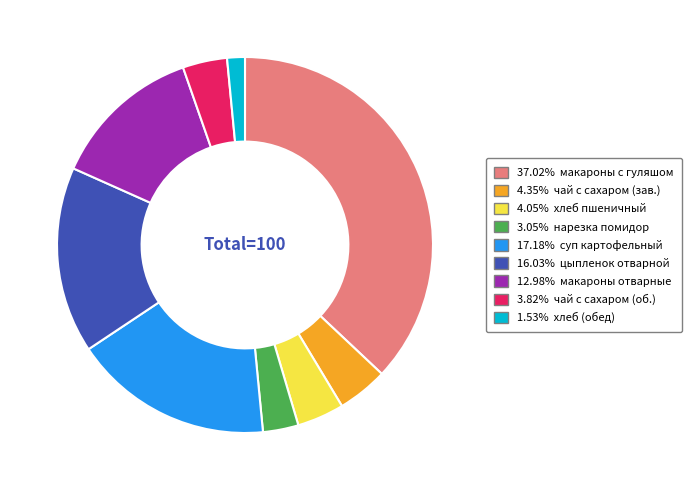

Is there a majority slice in this chart?

No